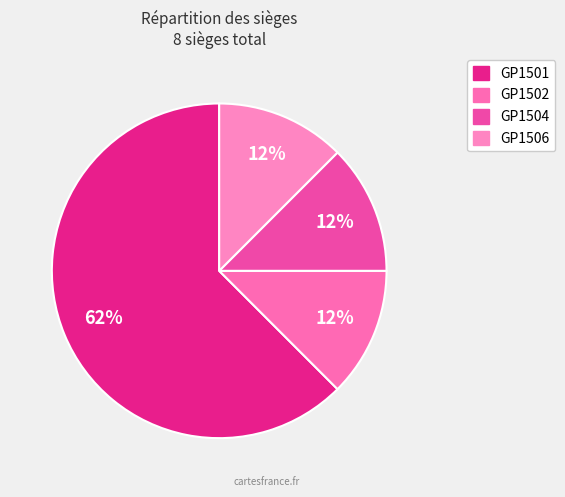

Count the number of slices in the pie.

4